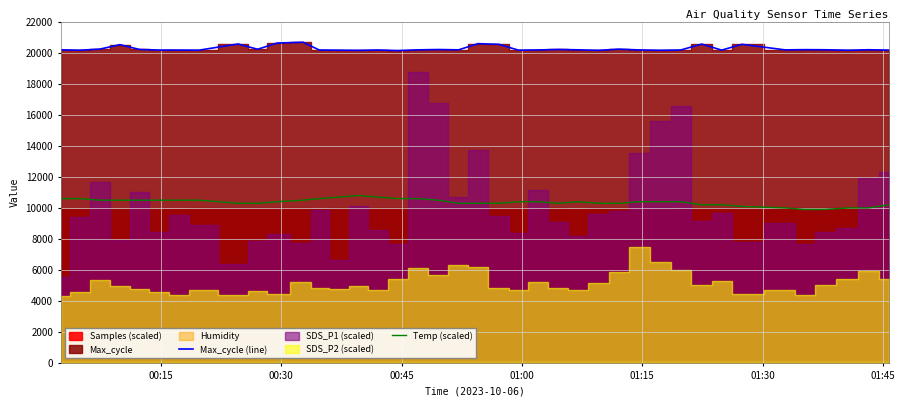

What is the greatest value displayed?

20699